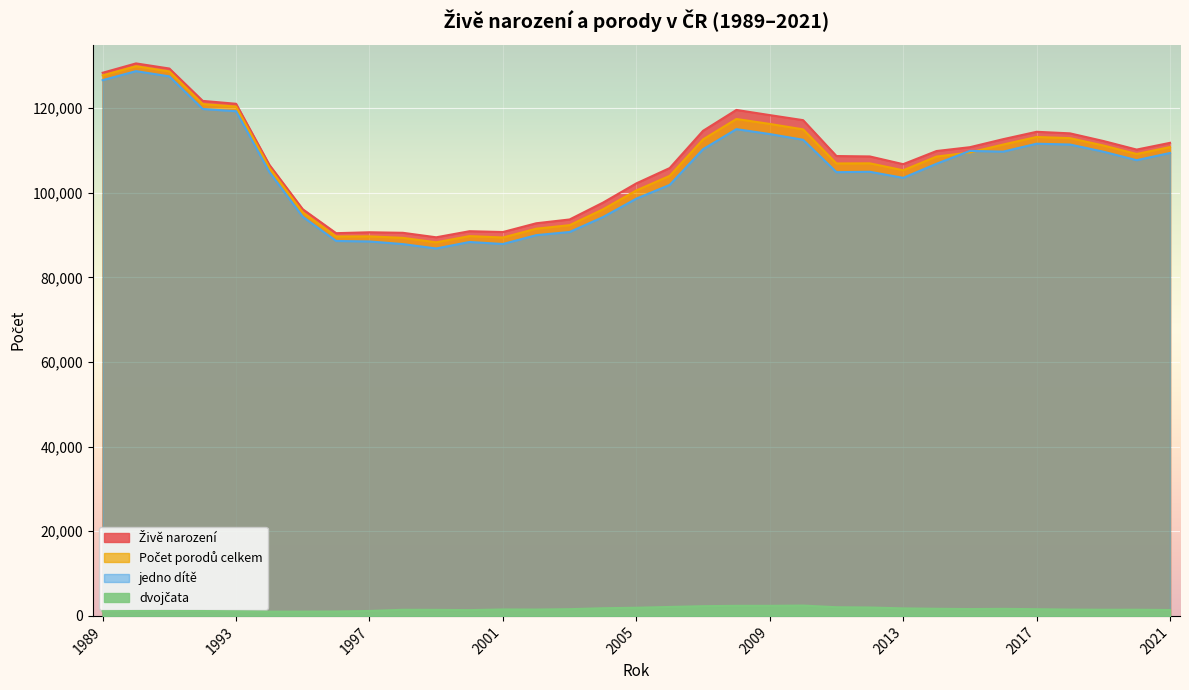

Is it true that Živě narození equals 184771 at 1990?

False